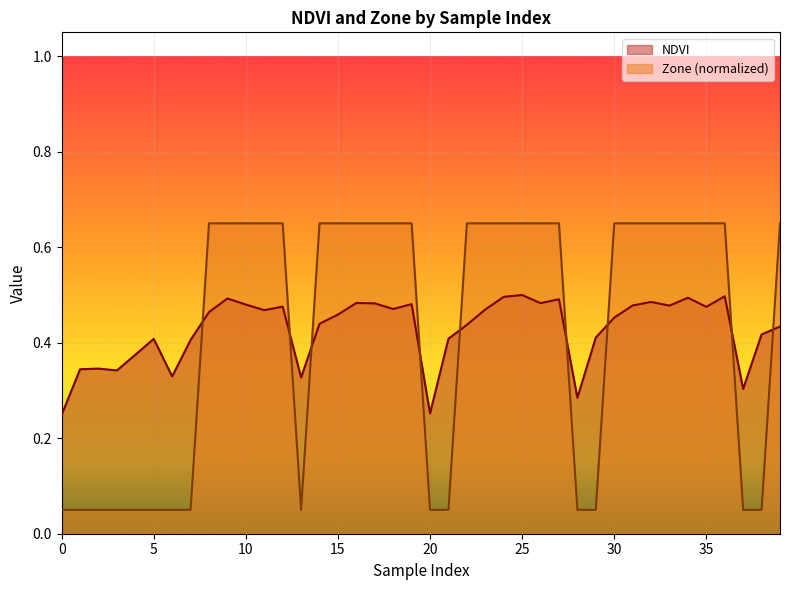

Reading left to right, extract all data points from this chart.

NDVI: 0.2	0.3	0.3	0.3	0.4	0.4	0.3	0.4	0.5	0.5	0.5	0.5	0.5	0.3	0.4	0.5	0.5	0.5	0.5	0.5	0.3	0.4	0.4	0.5	0.5	0.5	0.5	0.5	0.3	0.4	0.5	0.5	0.5	0.5	0.5	0.5	0.5	0.3	0.4	0.4
Zone: 0.1	0.1	0.1	0.1	0.1	0.1	0.1	0.1	0.7	0.7	0.7	0.7	0.7	0.1	0.7	0.7	0.7	0.7	0.7	0.7	0.1	0.1	0.7	0.7	0.7	0.7	0.7	0.7	0.1	0.1	0.7	0.7	0.7	0.7	0.7	0.7	0.7	0.1	0.1	0.7